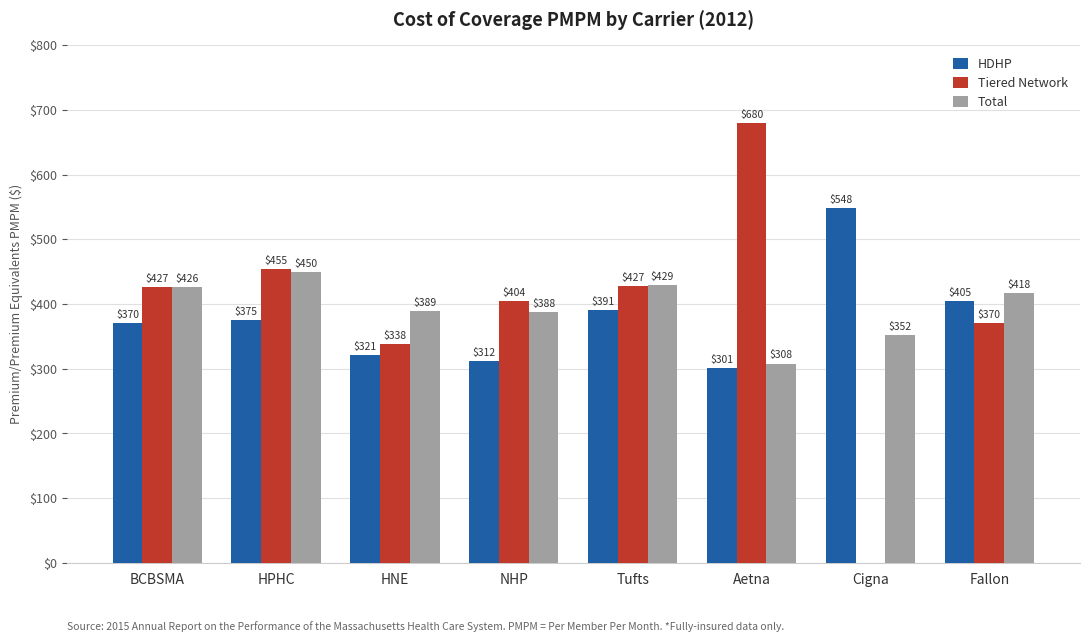

Which series has the largest total across all categories?

Total